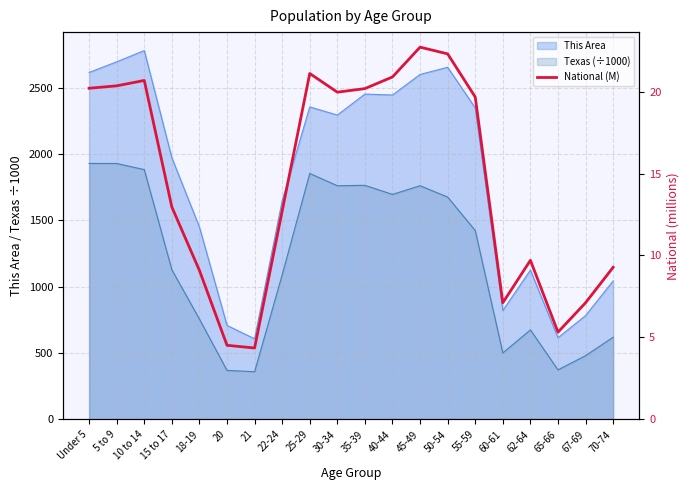

At which category does the data reach its first local valley?

21